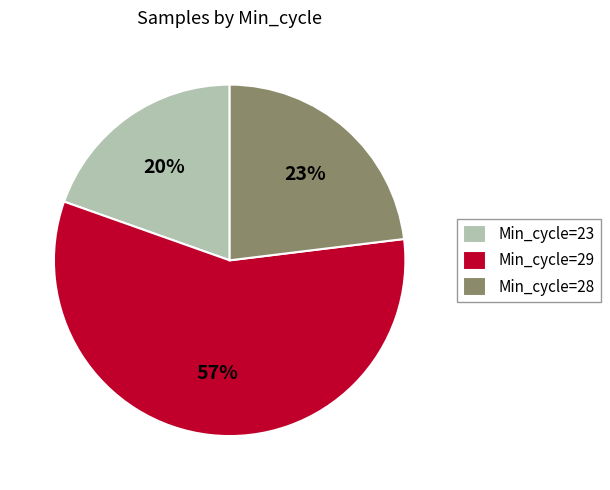

Does Min_cycle=29 represent more than half of the total?

Yes